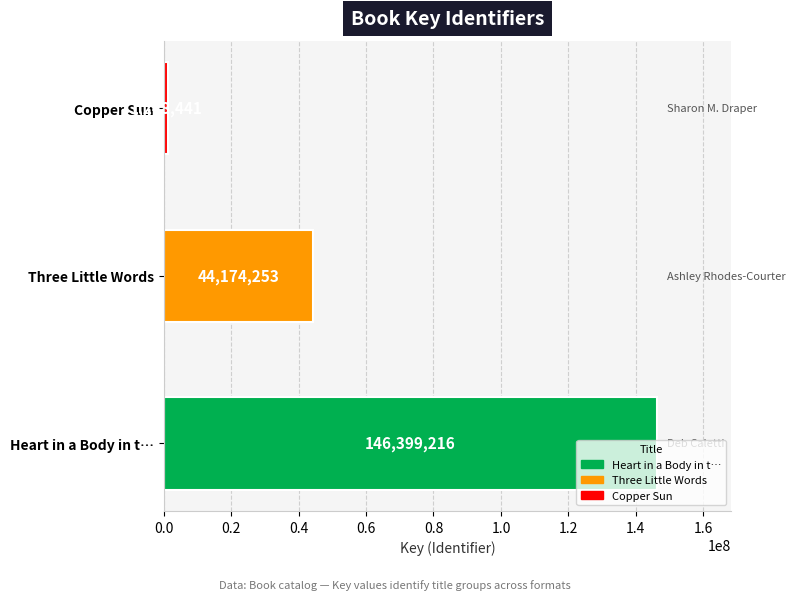

How many data points are less than 44174253?

1